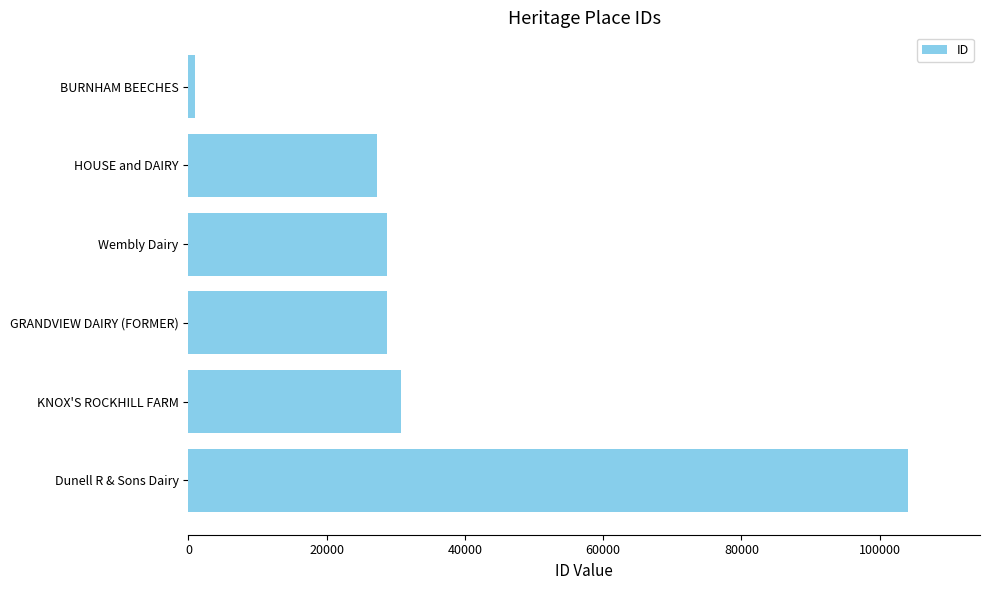

How many series are shown in this chart?

1